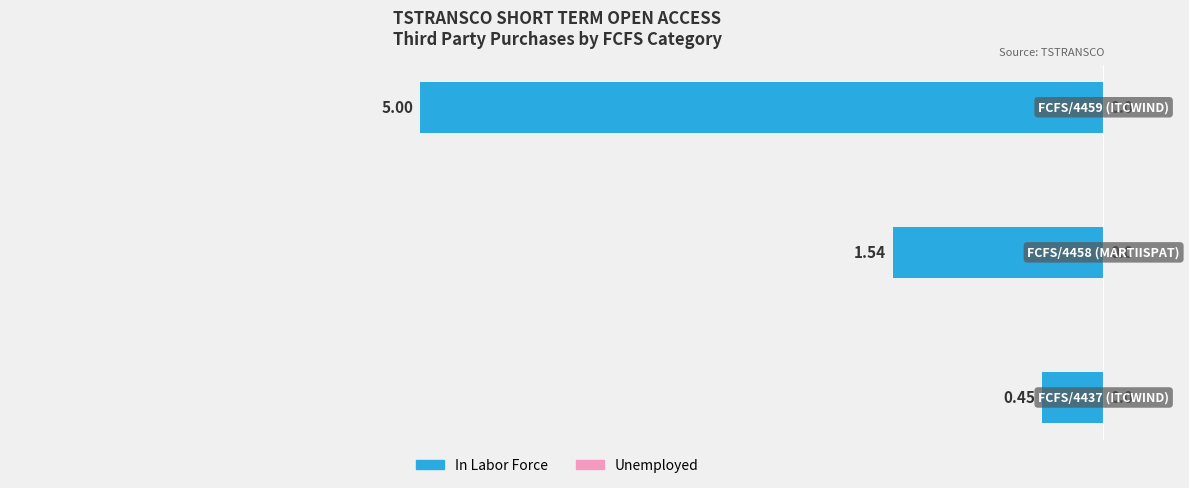

Which series has the largest range (max minus min)?

In Labor Force